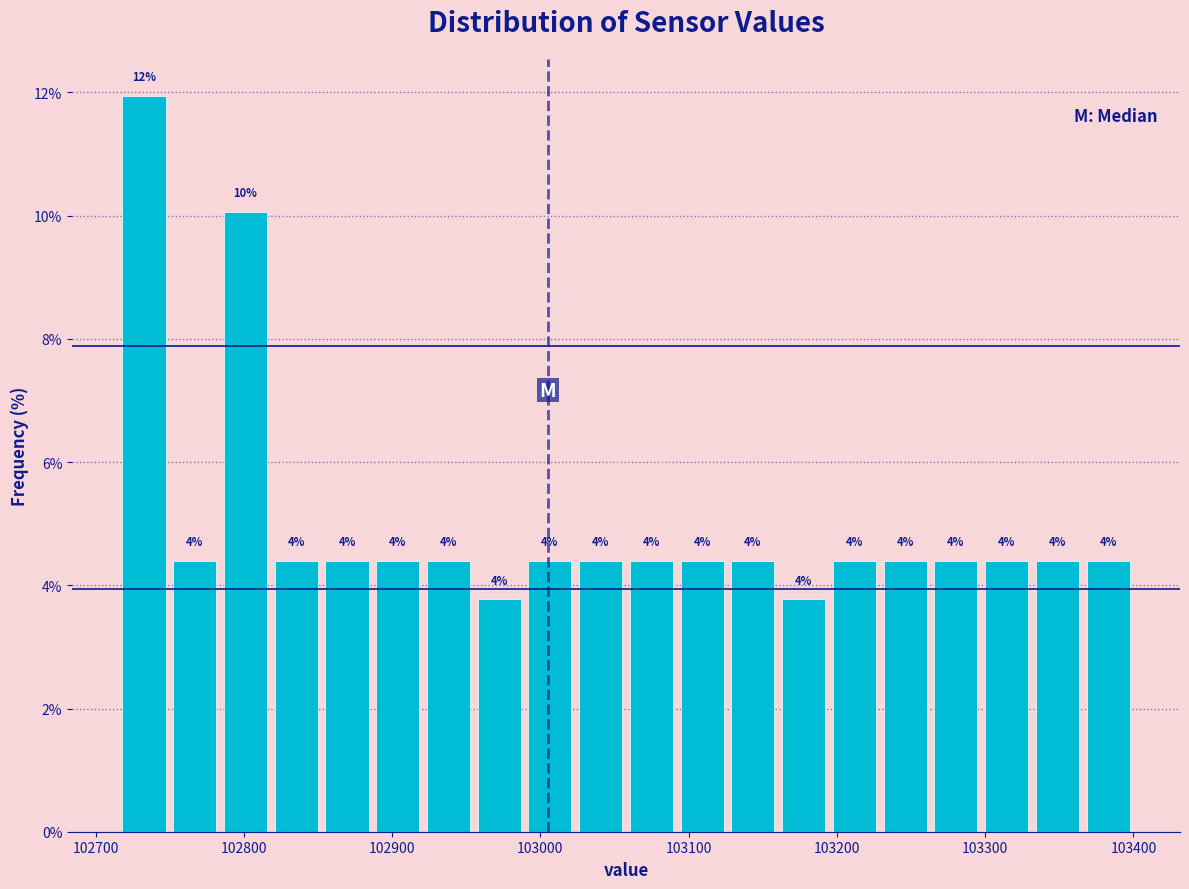

Read against the x-axis, roughly where is the centre of the tallest bar?

102730